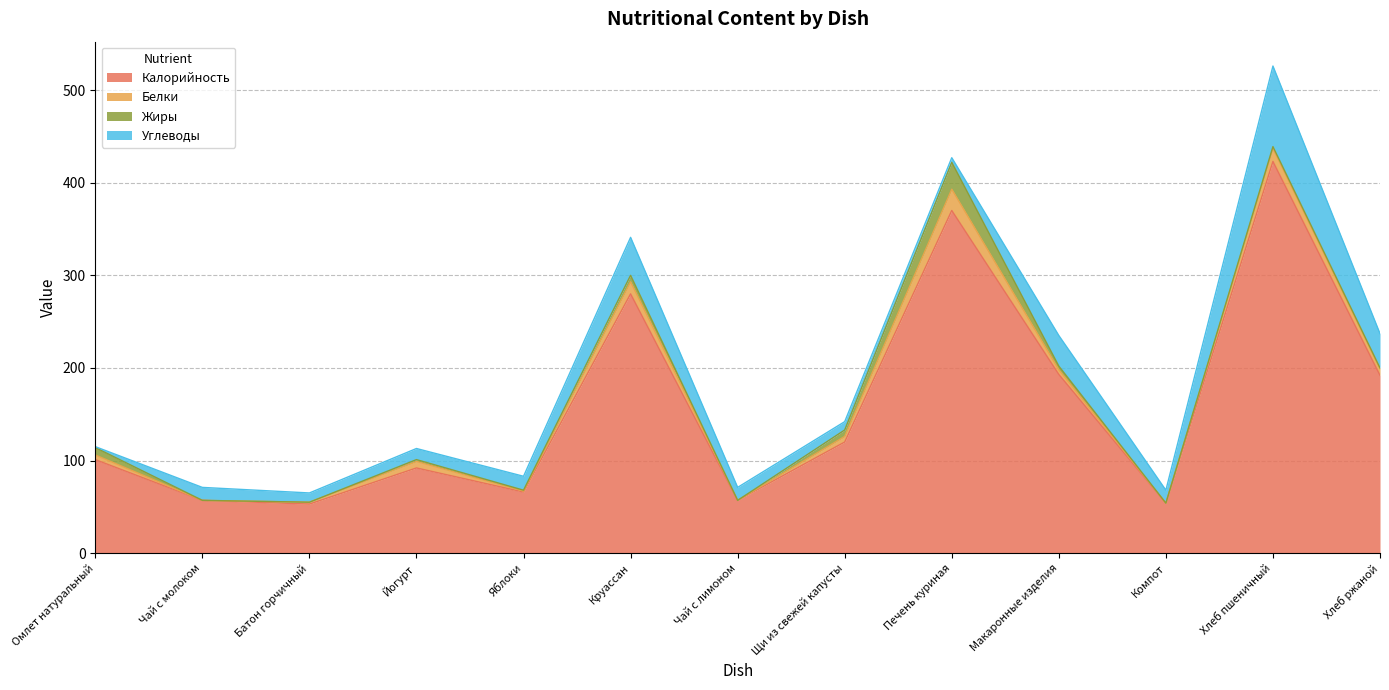

Reading right to left, list all the values displayed in this chart.

Калорийность: 192	423	54	193	370	120	57	280	66	92	53	57	101
Белки: 7	14	0	5	23	6	0	13	1	7	2	0	5
Жиры: 1	2	0	4	29	7	0	7	1	2	0	0	8
Углеводы: 37	87	14	33	5	9	14	41	15	12	10	14	1